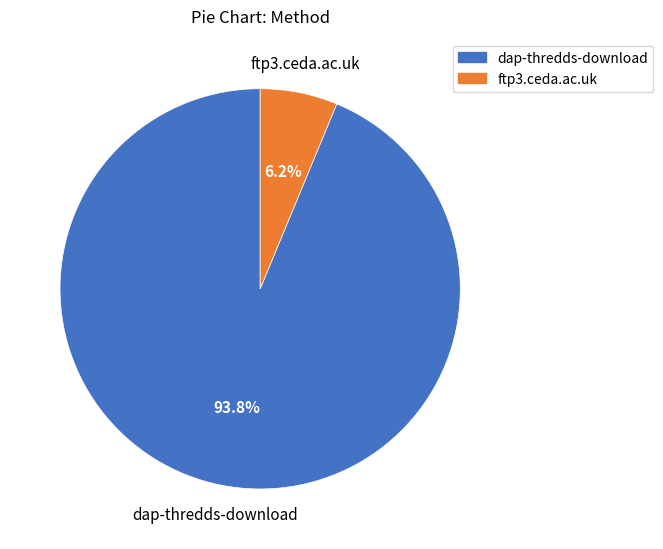

Is dap-thredds-download the majority of the pie?

Yes